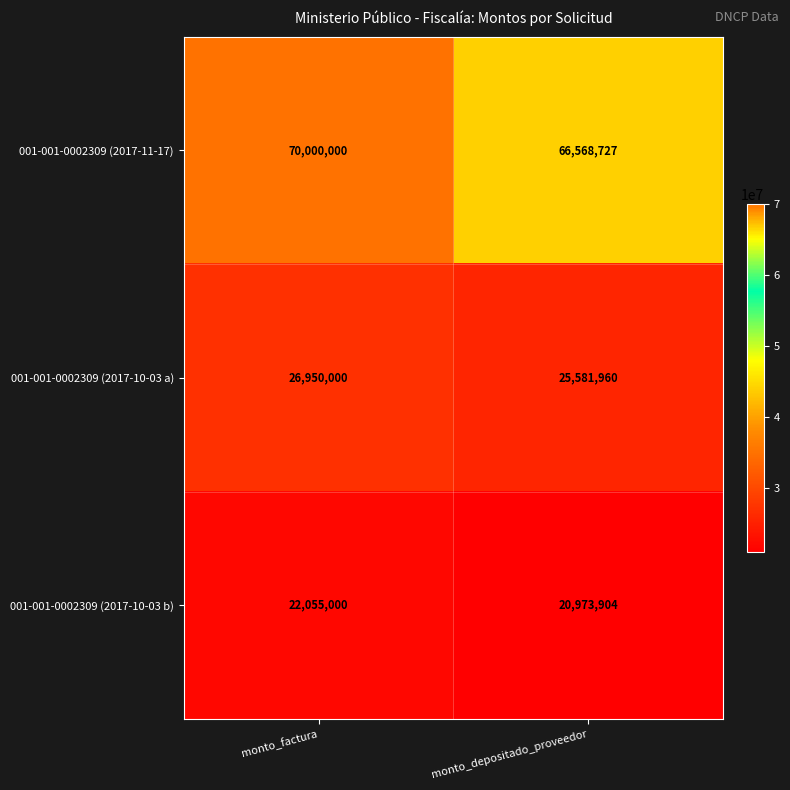

Which category has the lowest value in the 001-001-0002309 (2017-11-17) series?

monto_depositado_proveedor